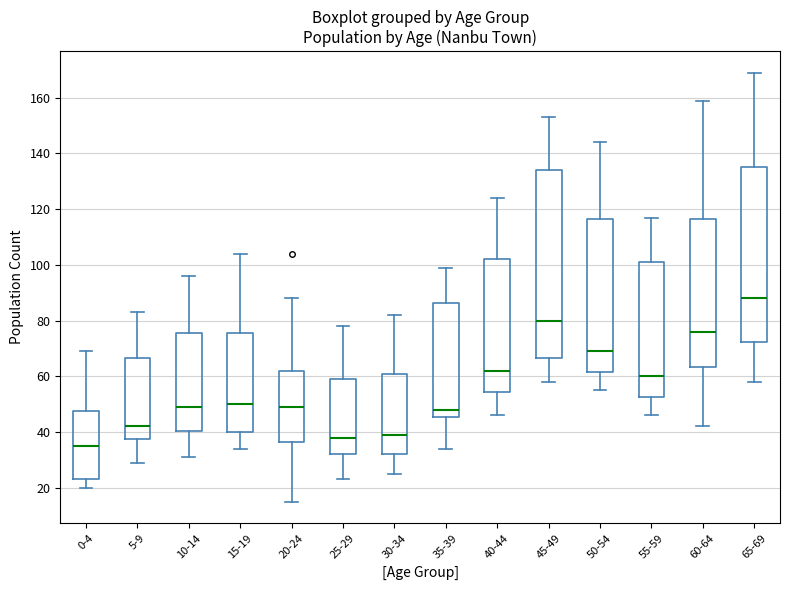

Reading left to right, read every box against the y-axis: the position of its median line, the range the box covers, and the ends of its whiskers. The values are not printed on the chart, so give them approximately, as read against the axis.

0-4: median 36, box 24 to 48, whiskers 20 to 70
5-9: median 42, box 38 to 66, whiskers 30 to 84
10-14: median 50, box 40 to 76, whiskers 32 to 96
15-19: median 50, box 40 to 76, whiskers 34 to 104
20-24: median 50, box 36 to 62, whiskers 16 to 88
25-29: median 38, box 32 to 60, whiskers 24 to 78
30-34: median 40, box 32 to 62, whiskers 26 to 82
35-39: median 48, box 46 to 86, whiskers 34 to 100
40-44: median 62, box 54 to 102, whiskers 46 to 124
45-49: median 80, box 66 to 134, whiskers 58 to 154
50-54: median 70, box 62 to 116, whiskers 56 to 144
55-59: median 60, box 52 to 102, whiskers 46 to 118
60-64: median 76, box 64 to 116, whiskers 42 to 160
65-69: median 88, box 72 to 136, whiskers 58 to 170